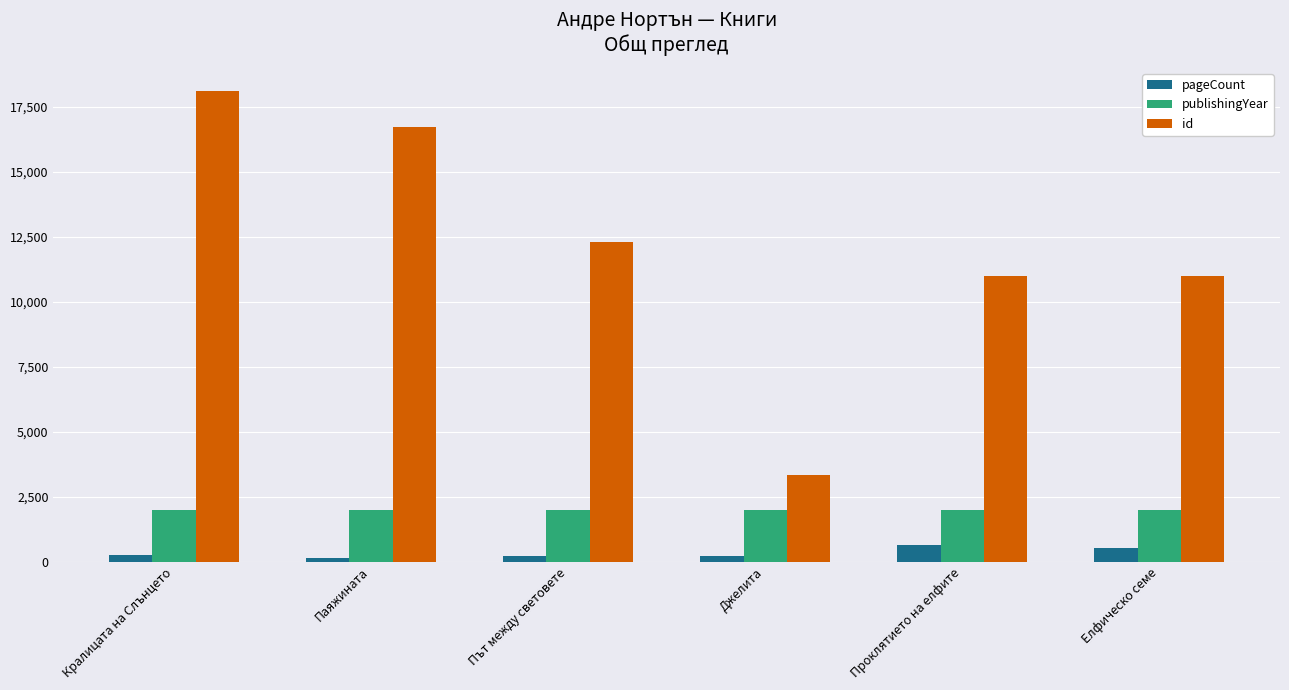

Rank the series by their maximum value, from lowest to highest.

pageCount, publishingYear, id